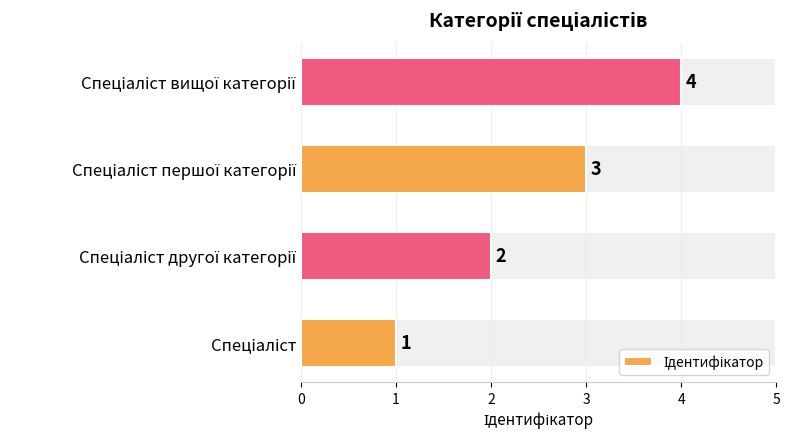

What is the maximum value shown in the chart?

4